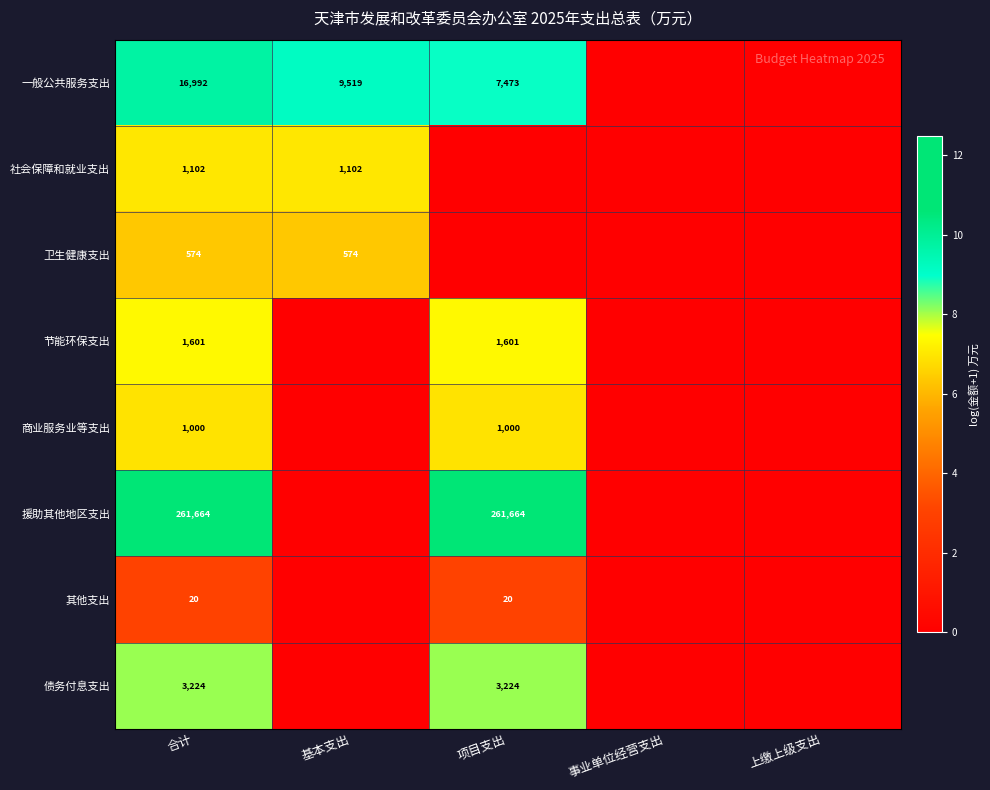

The value of 商业服务业等支出 at 合计 is 658. True or false?

False